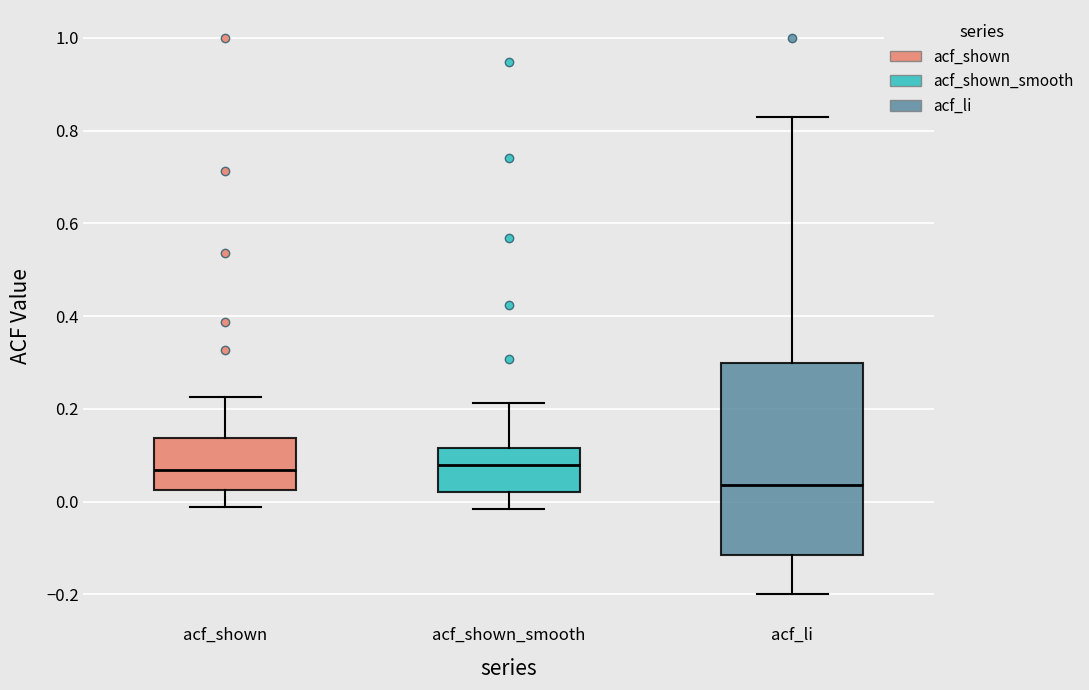

Where does the upper whisker of the box for acf_shown_smooth end on the y-axis? The values are not printed on the chart, so give them approximately, as read against the axis.

0.22